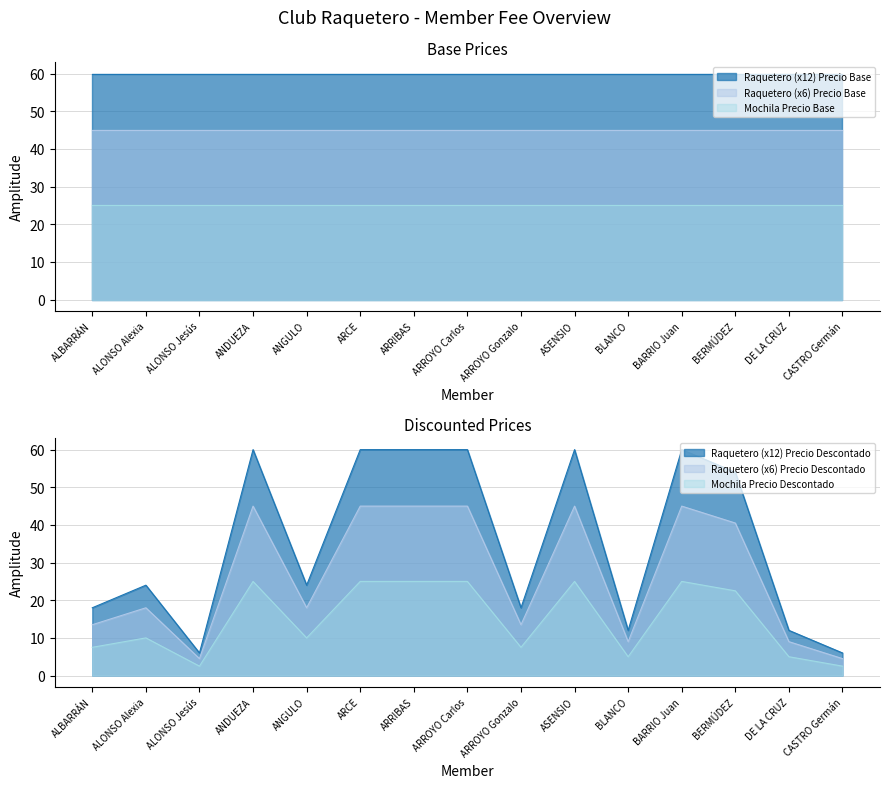

What is the difference between the Raquetero (x12) Precio Descontado values at ARCE and CASTRO Germán?

54.0